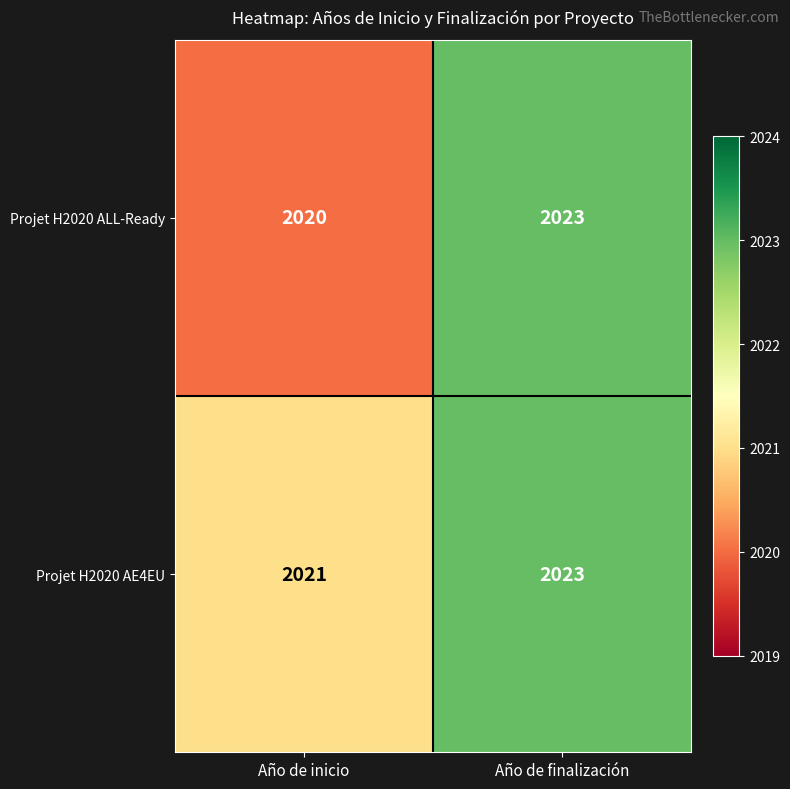

What is the average value of the Projet H2020 AE4EU series?

2022